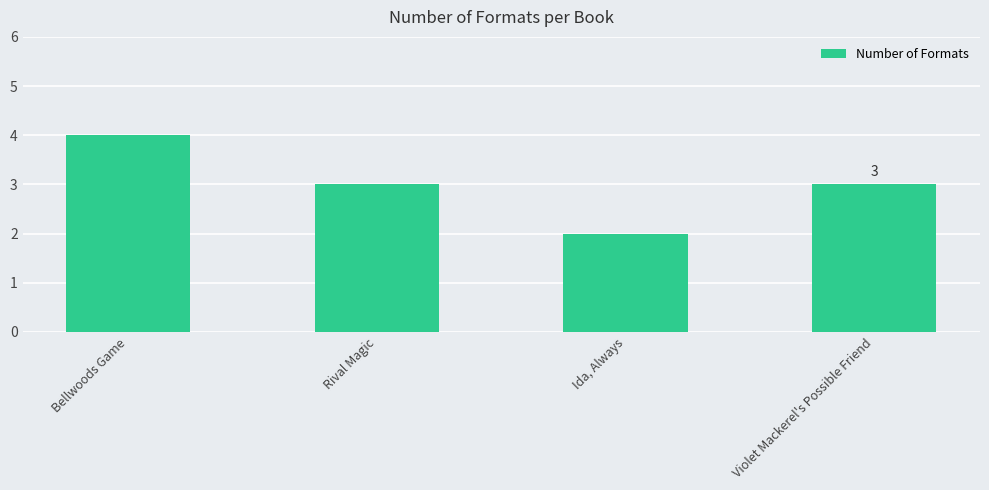

What is the sum of all values?

12